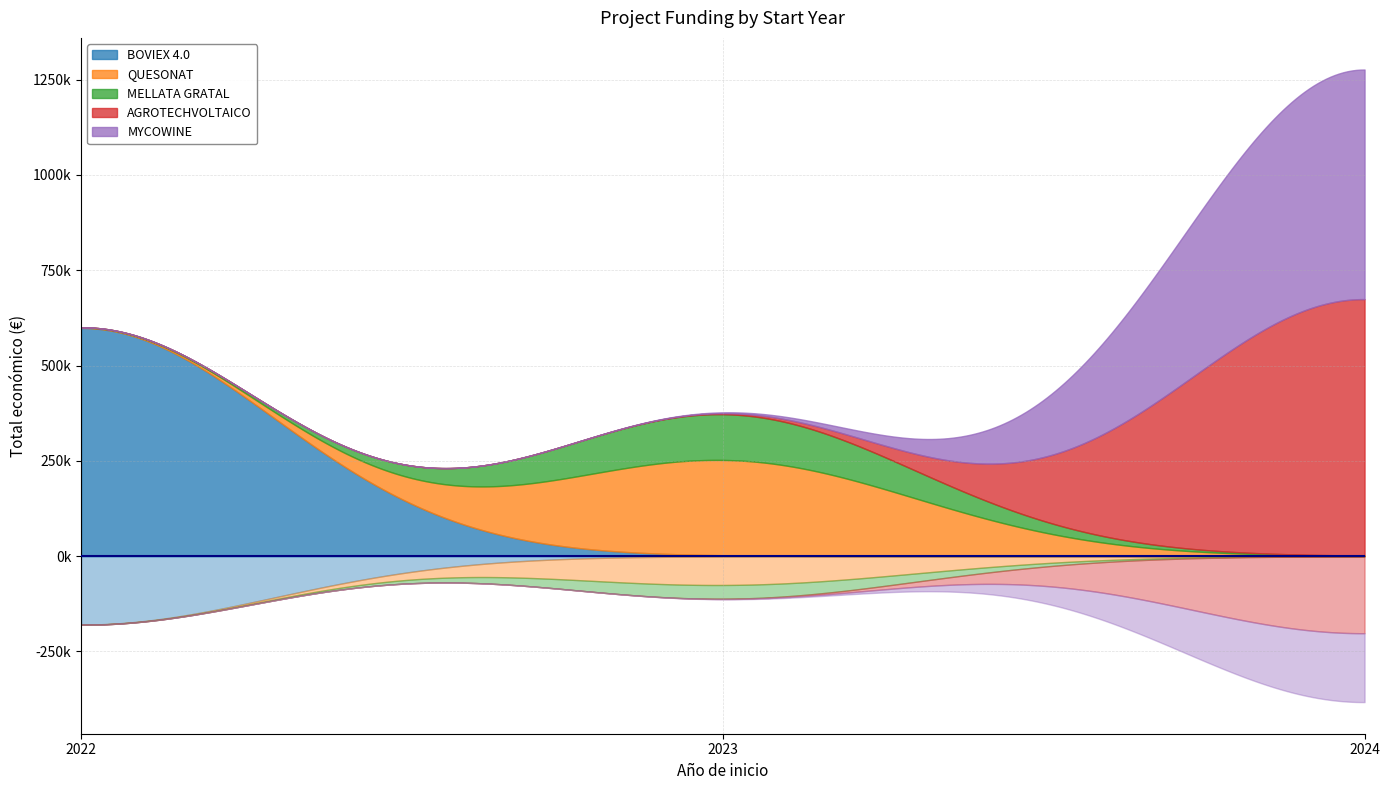

How many interior local valleys (lower than both neighbors) does the data have?

1